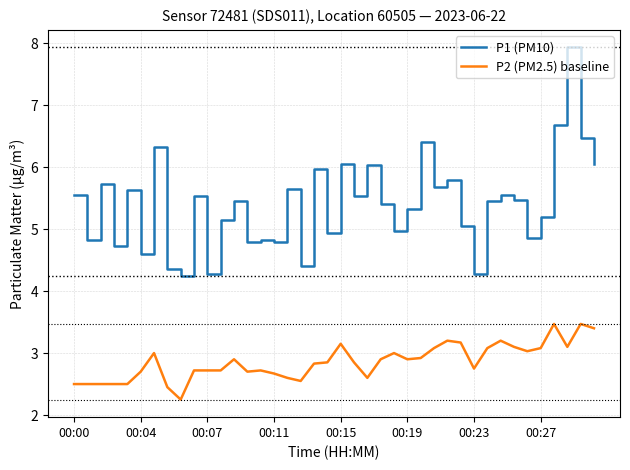

Which series has the widest spread of values?

P1 (PM10)